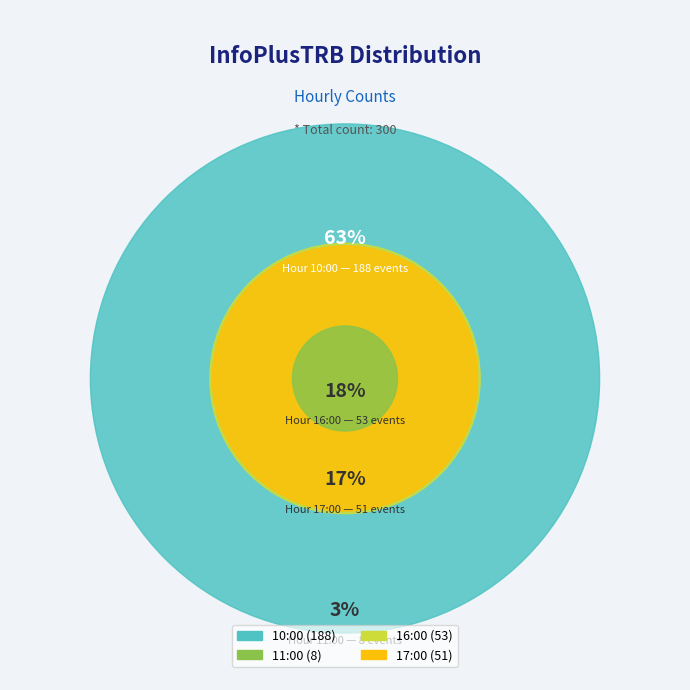

To the nearest percent, what is the combined percentage of 16:00 and 17:00?

35%